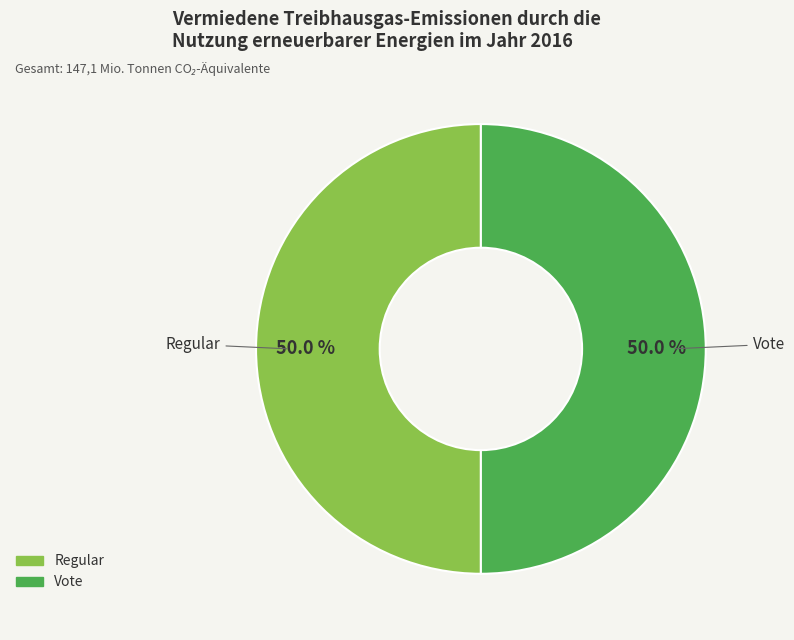

What percentage do Regular and Vote together represent?

100.0%